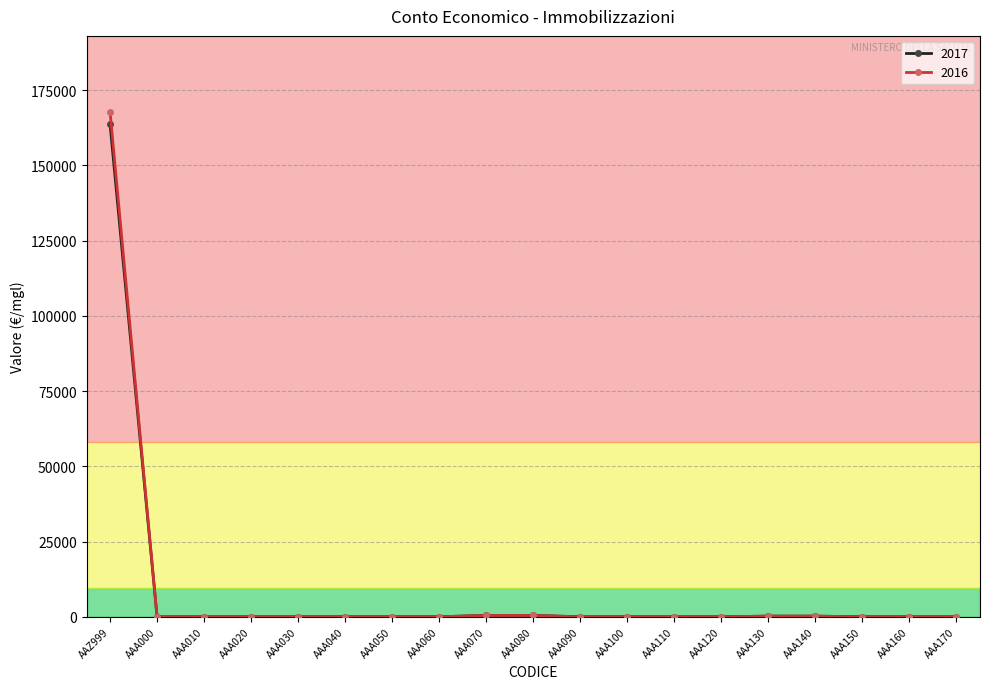

True or false: 2016 has more than 0 points higher than both neighbors.

True